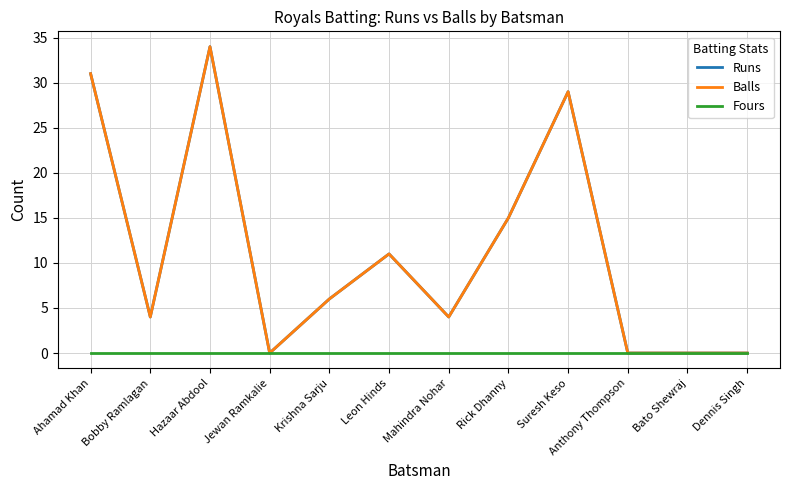

True or false: Fours has more than 1 interior local peaks.

False